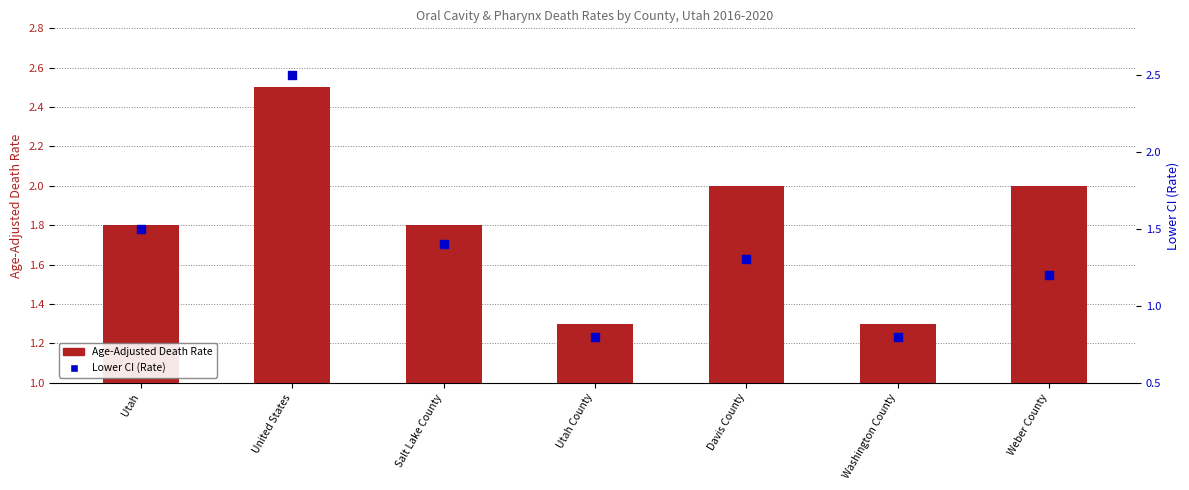

At which category is the sum across all series the highest?

United States